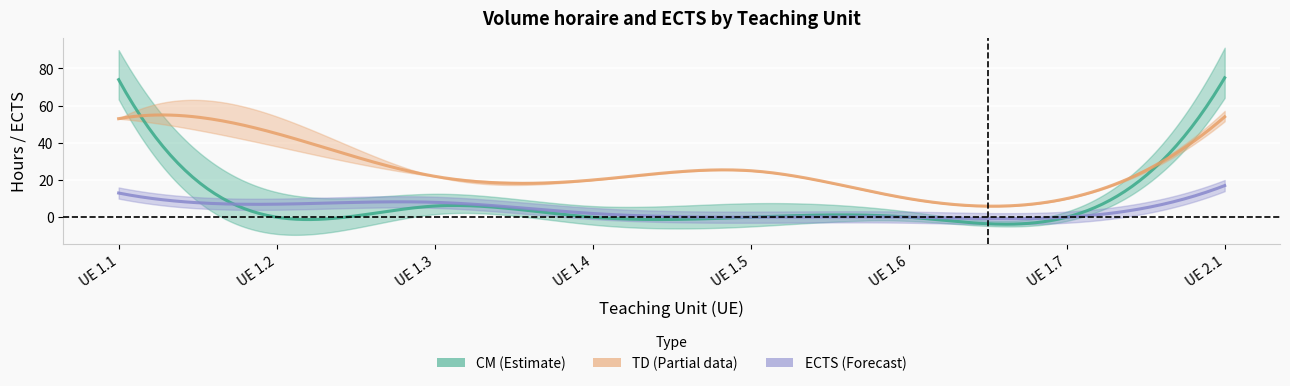

Between UE 2.1 and UE 1.3, which is larger?

UE 2.1